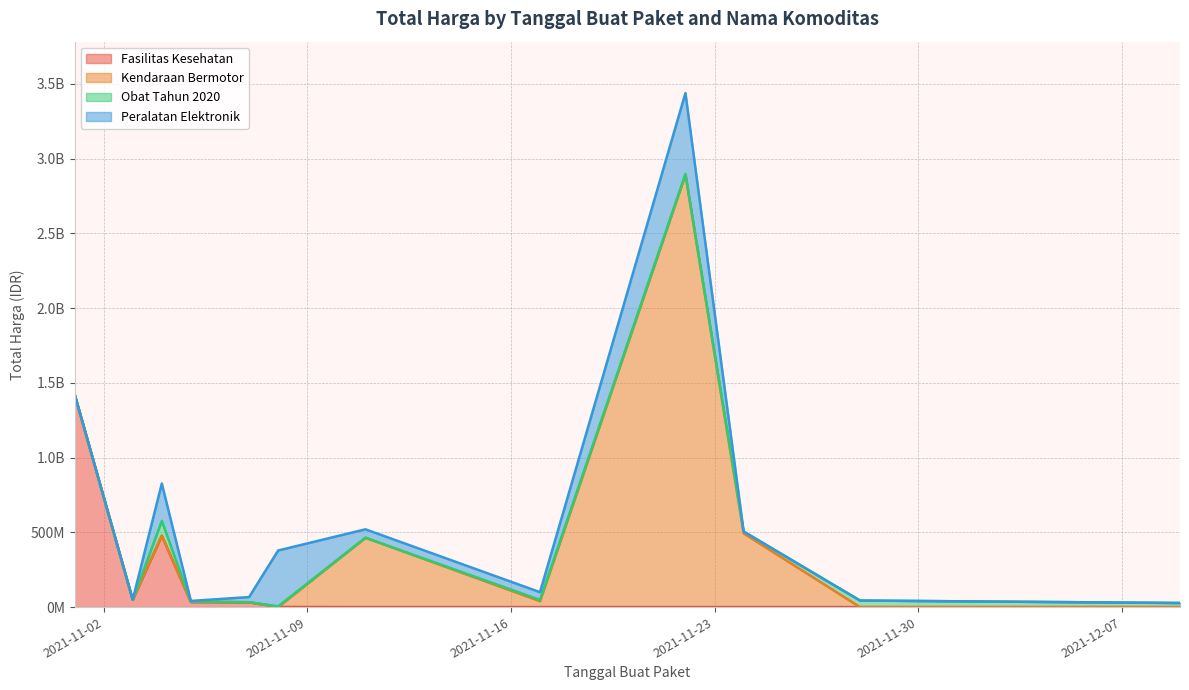

What is the total value across all series at 2021-11-24?

505453900